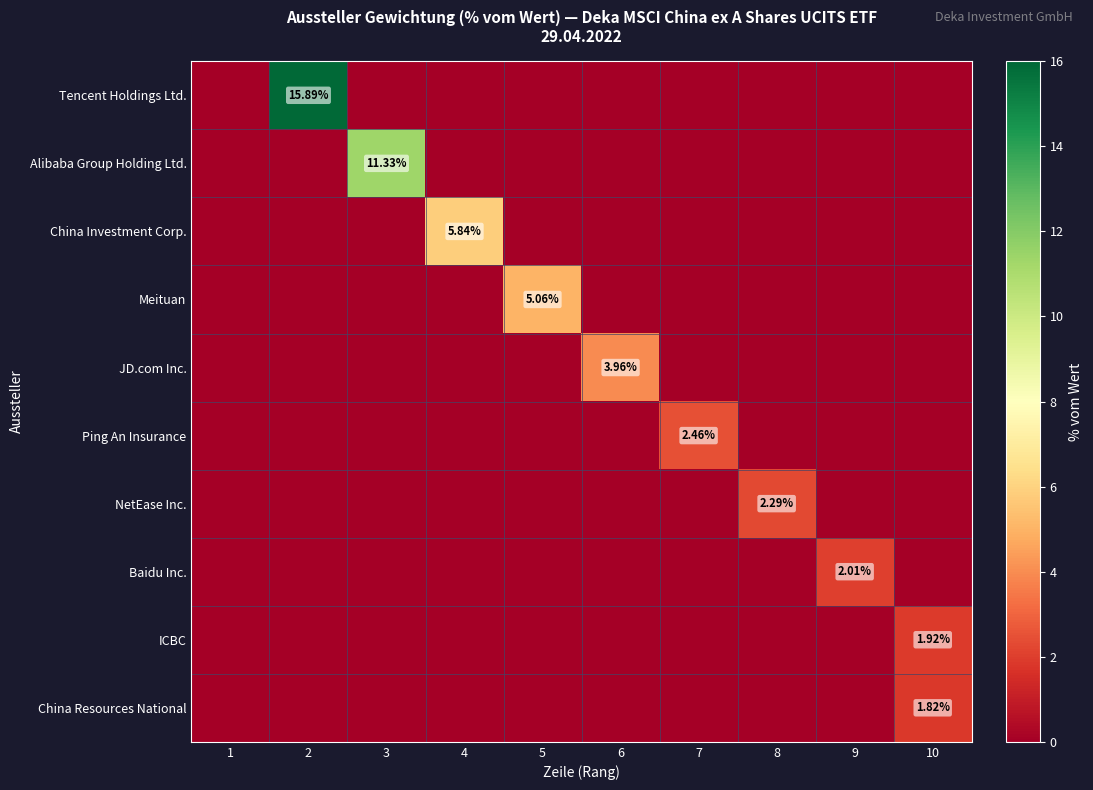

Which series has the largest total across all categories?

Tencent Holdings Ltd.